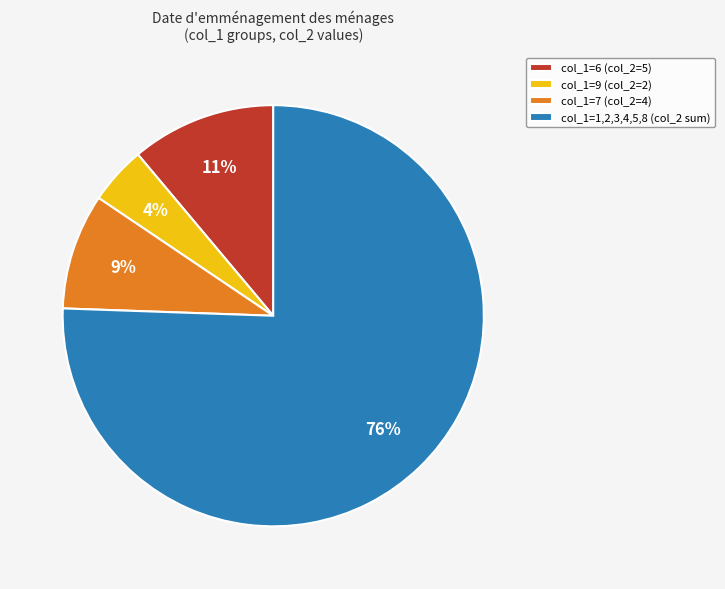

How many segments does this pie chart have?

4